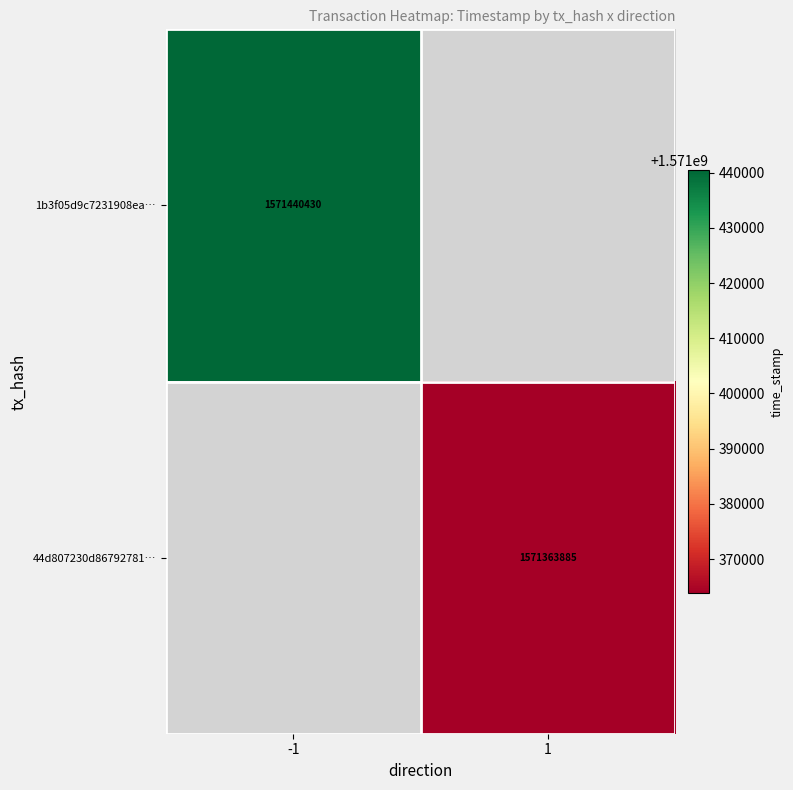

The value of 44d807230d86792781… at 1 is 1571363885. True or false?

True